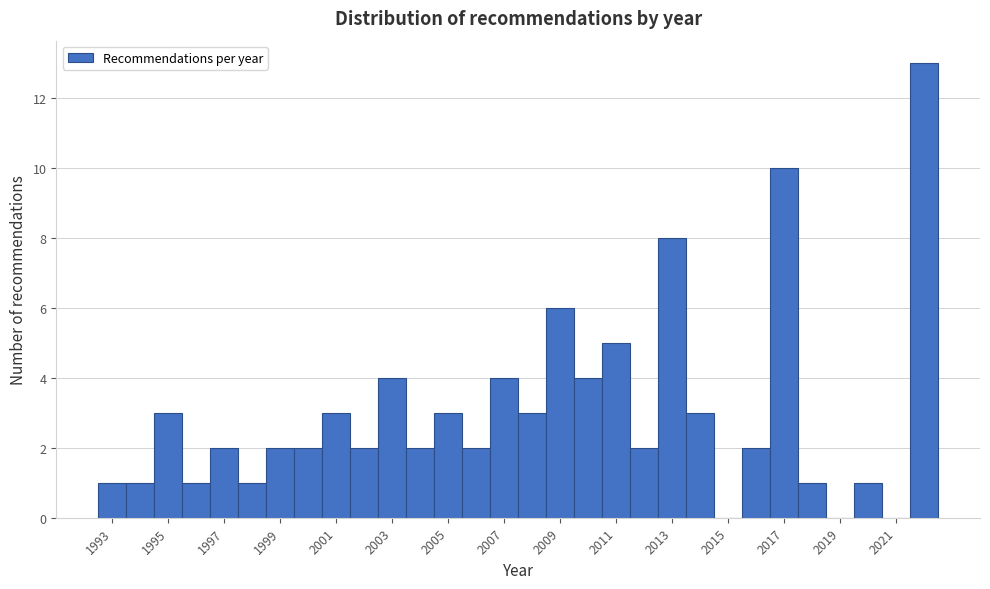

What is the height of the bar covering 1994.5 to 1995.5 on the x-axis? Neither the bar edges nor the heights are printed on the chart, so give them approximately, as read against the axes.

3